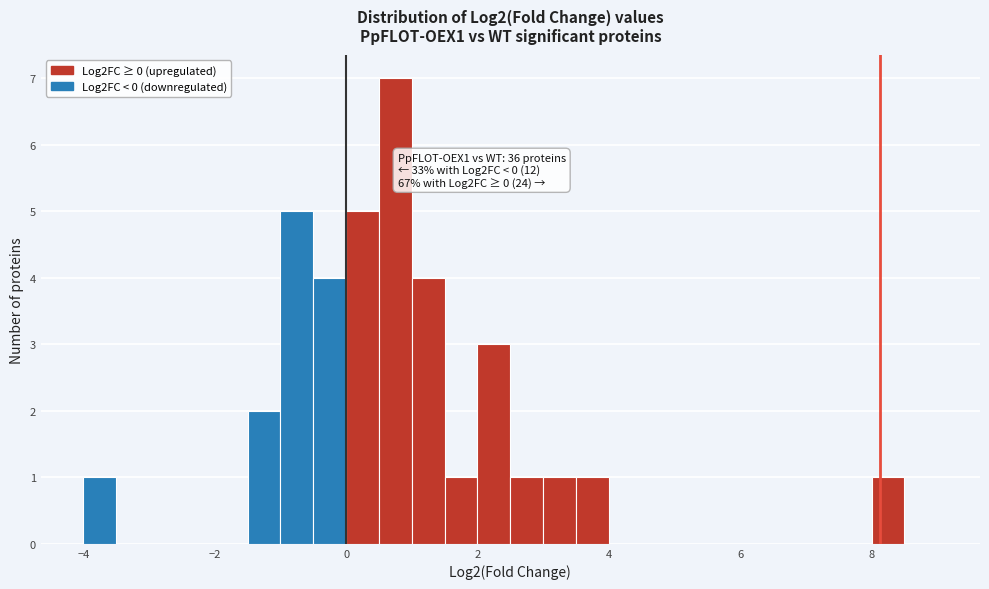

Around what value on the x-axis is the tallest bar? Give the approximate position of its centre, as read against the axis.

0.8